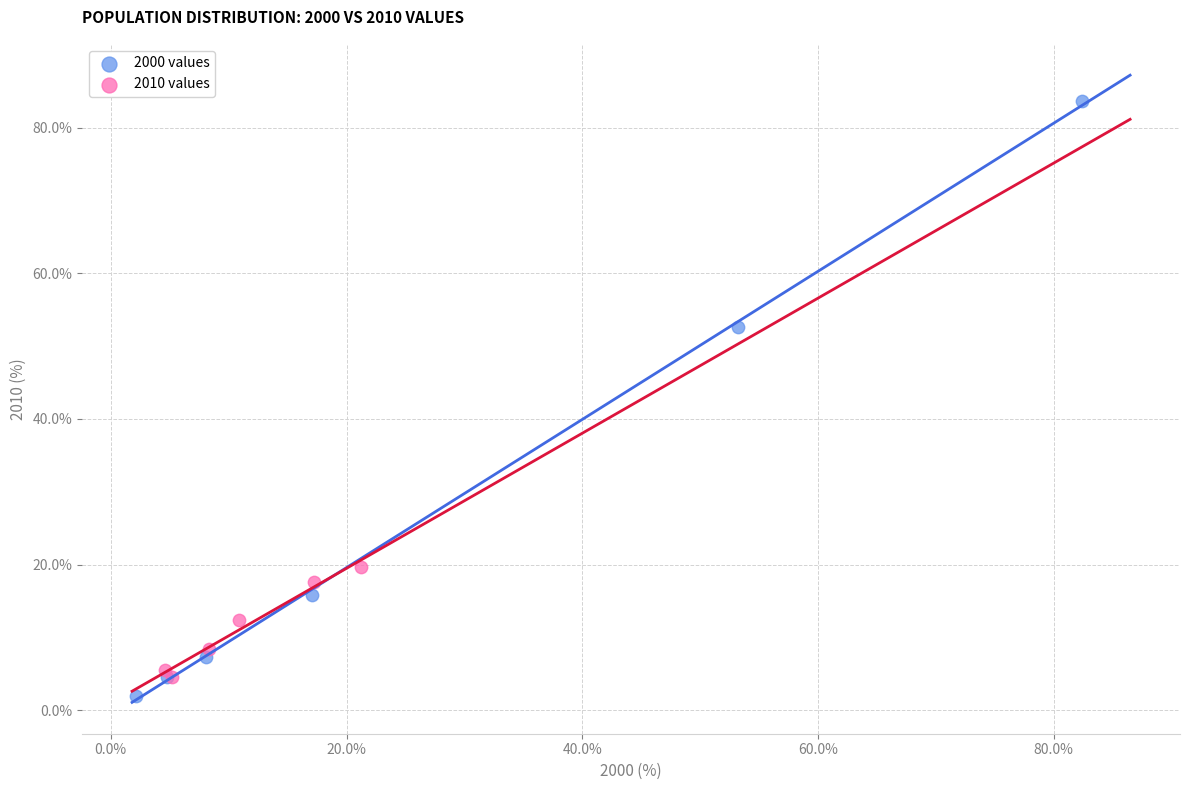

Which series has the widest spread of Y values?

2000 values